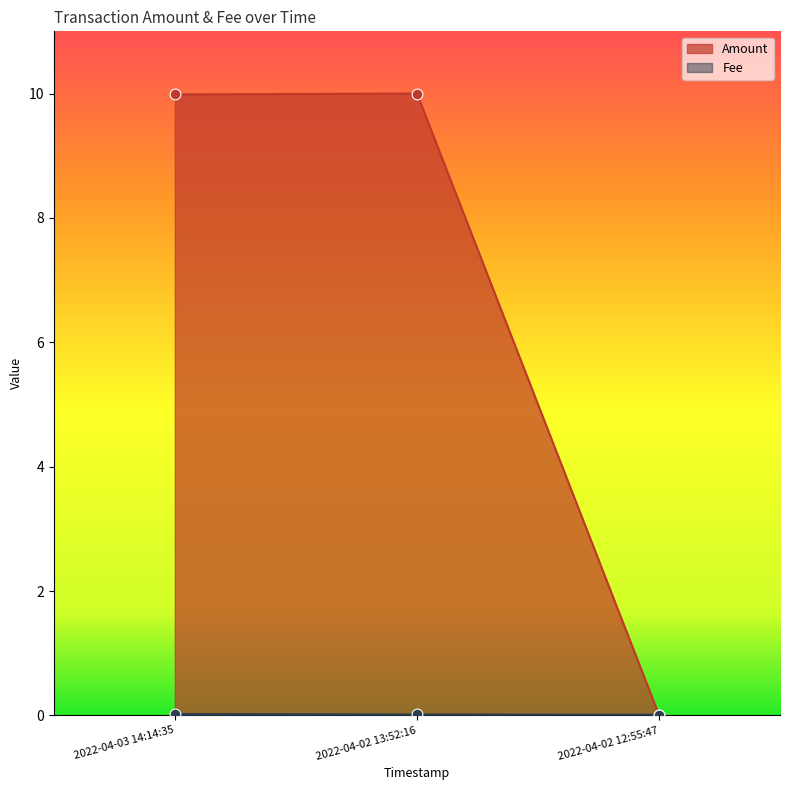

What are all the series names shown in the legend?

Amount, Fee